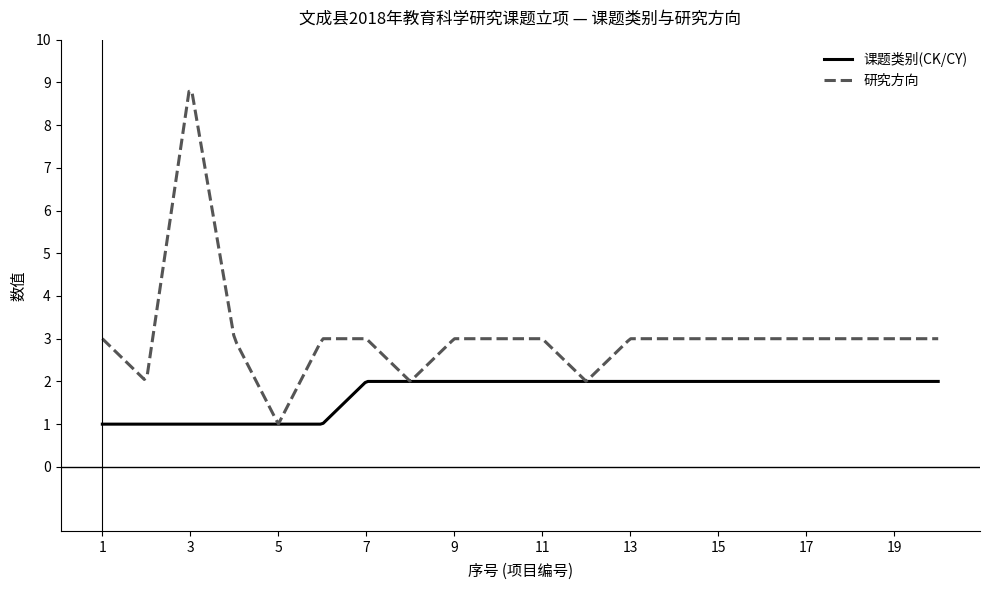

What is the minimum value for 研究方向?

1.0